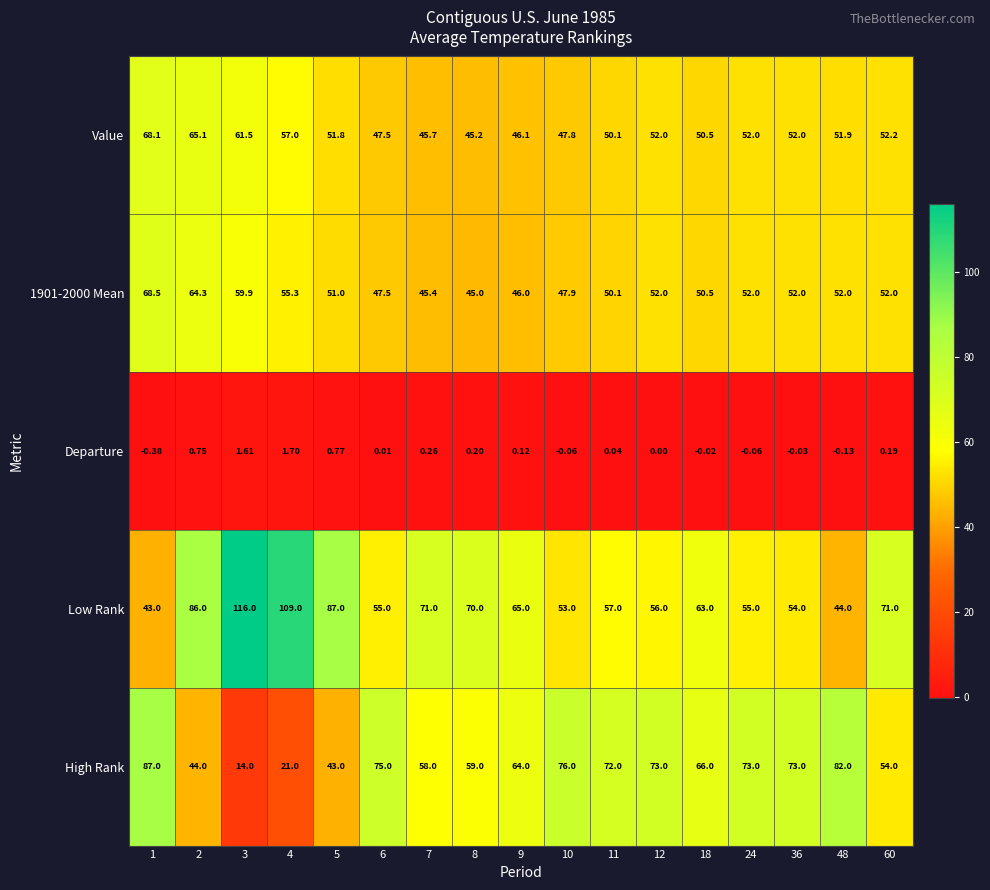

Is the value of Low Rank at 11 greater than the value of 1901-2000 Mean at 5?

Yes